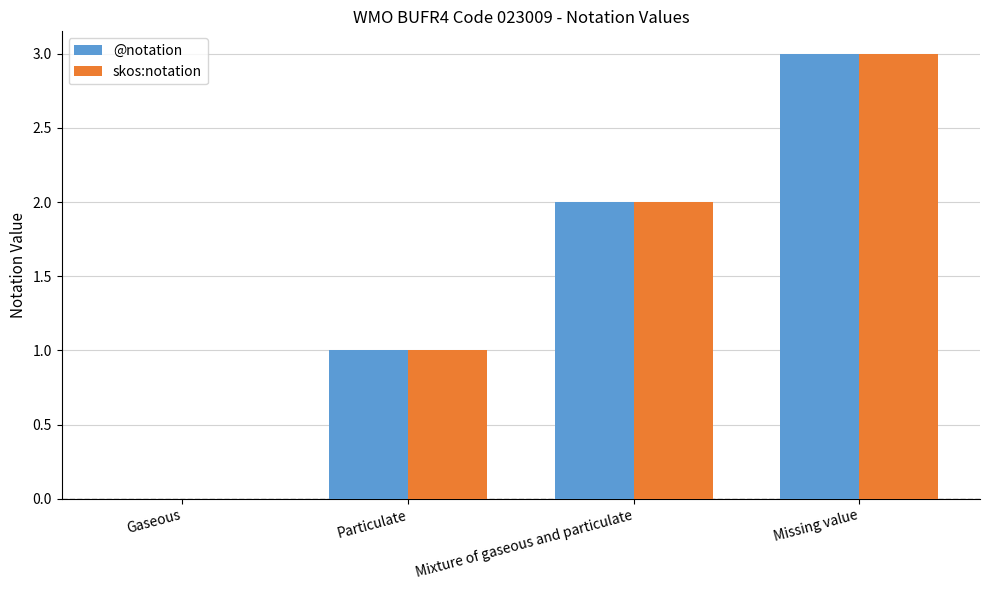

Does the chart contain stacked bars?

No